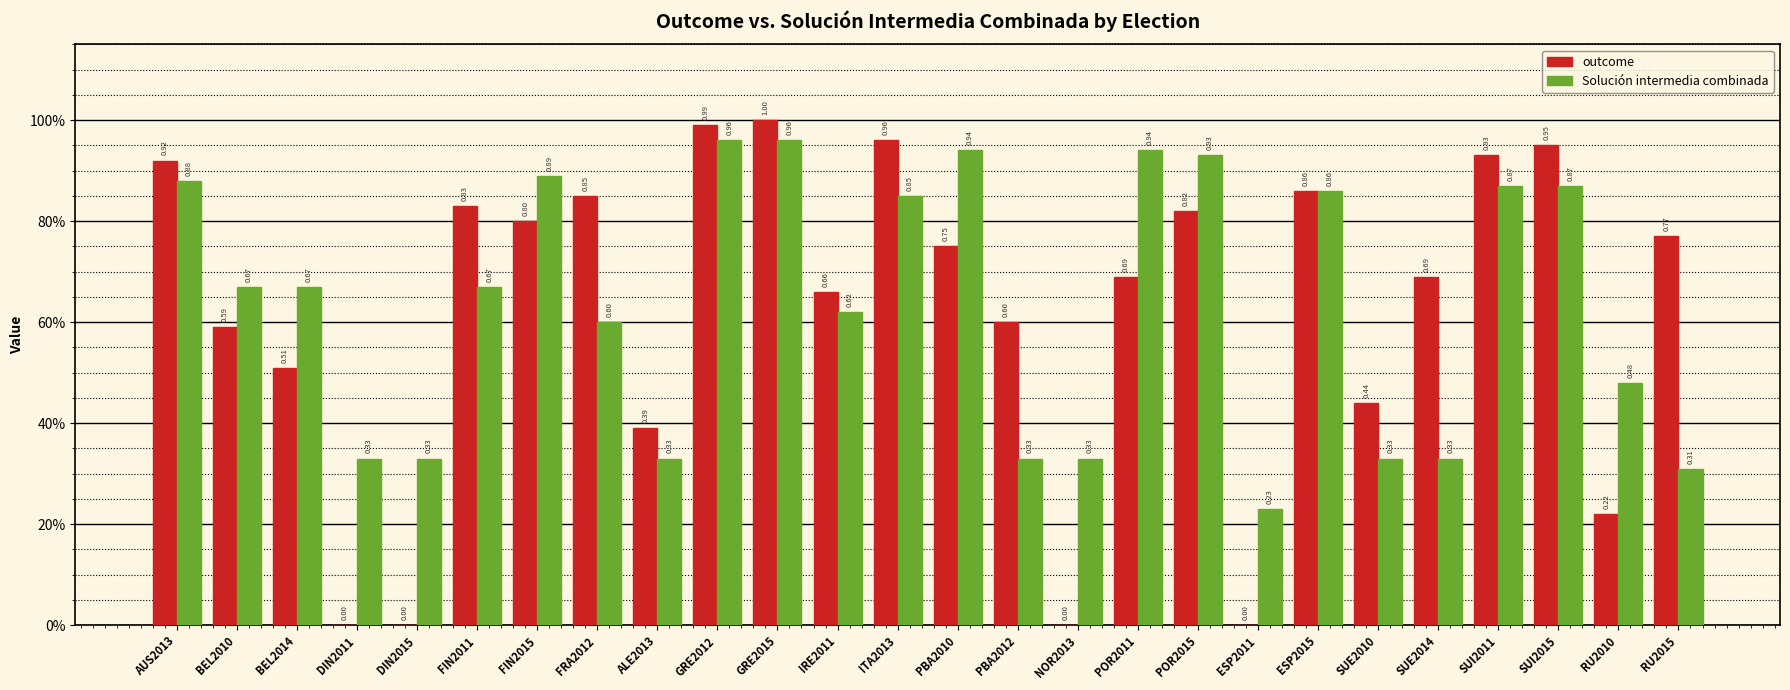

Is the value of Solución intermedia combinada at DIN2011 greater than the value of outcome at NOR2013?

Yes